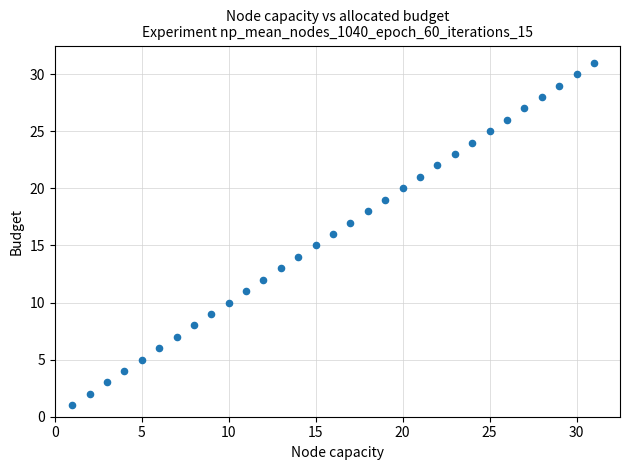

What is the range of Y values (max minus min)?

30